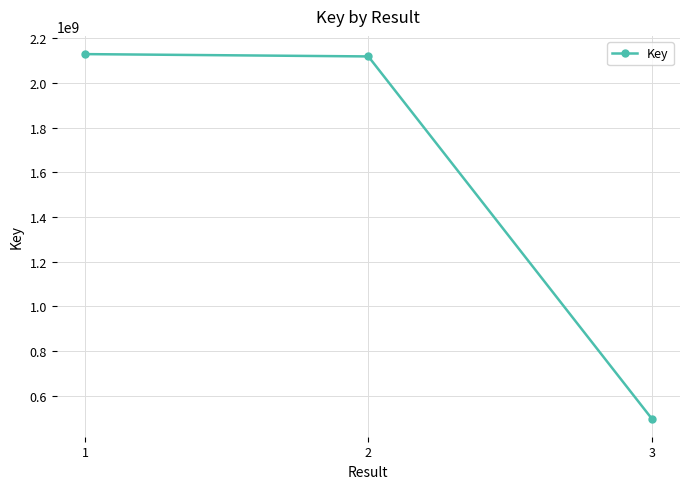

Reading left to right, transcribe all the data shown in this chart.

1=2129755613	2=2119384638	3=497570739